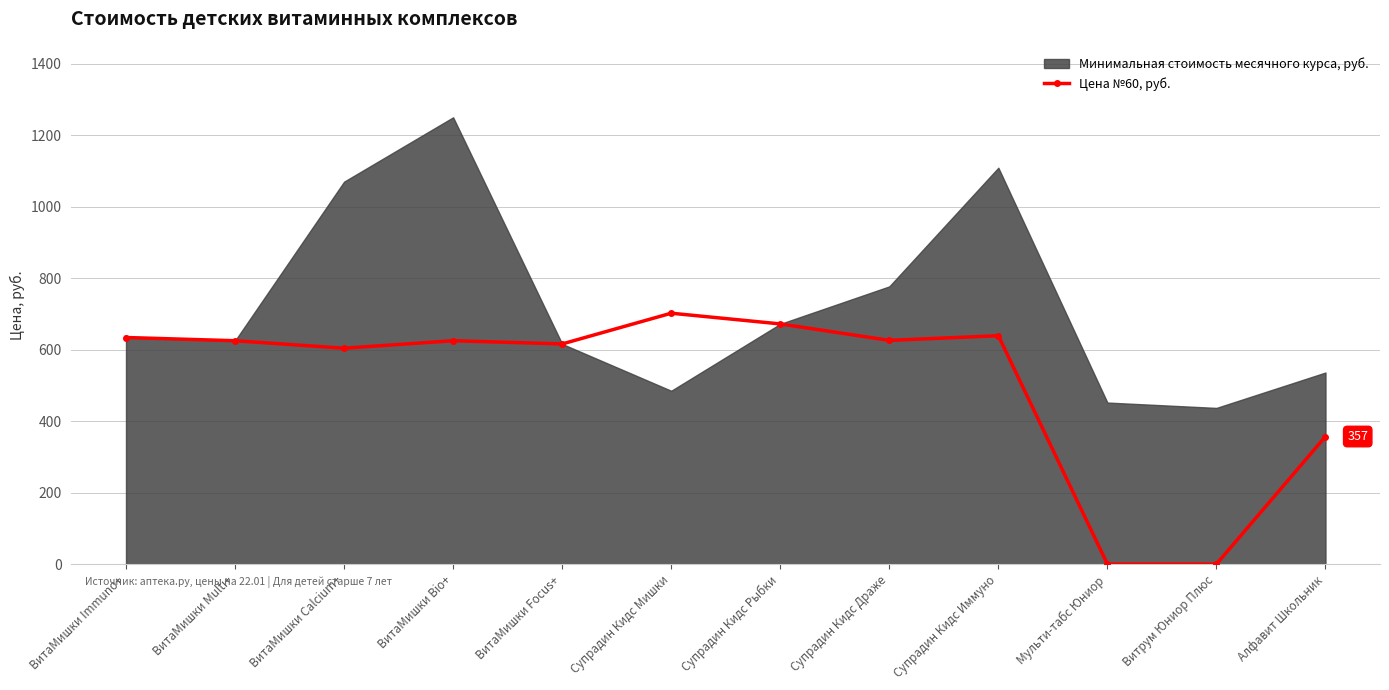

What value does the data have at Супрадин Кидс Мишки, to the nearest 10?

700